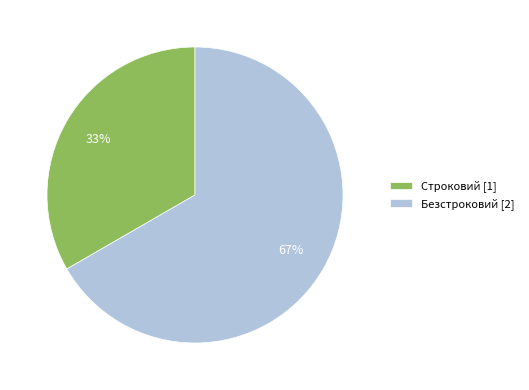

To the nearest percent, what portion does Строковий represent?

33%